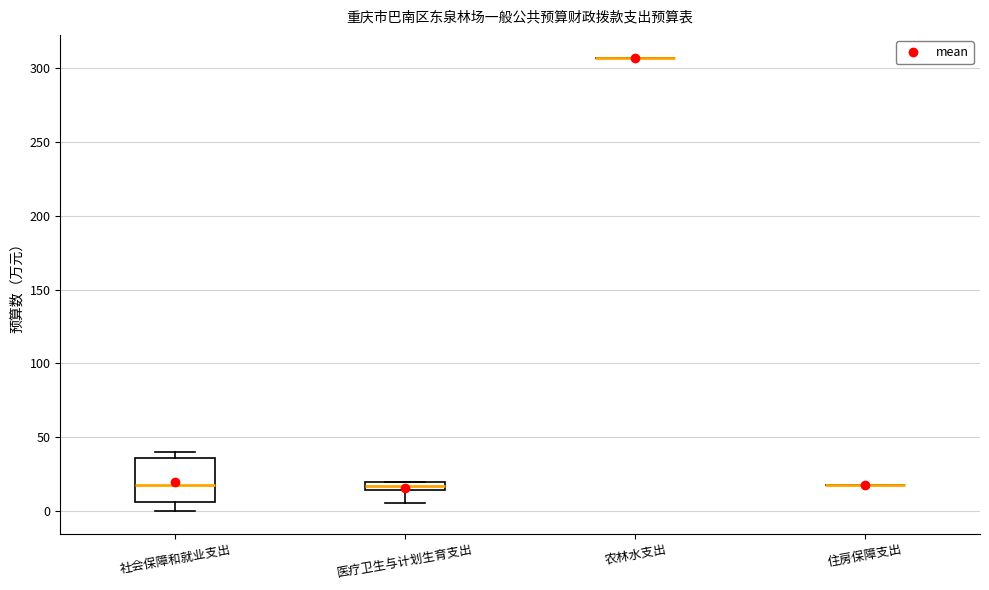

Comparing the boxes themselves (not the whiskers), which one is the tallest?

社会保障和就业支出